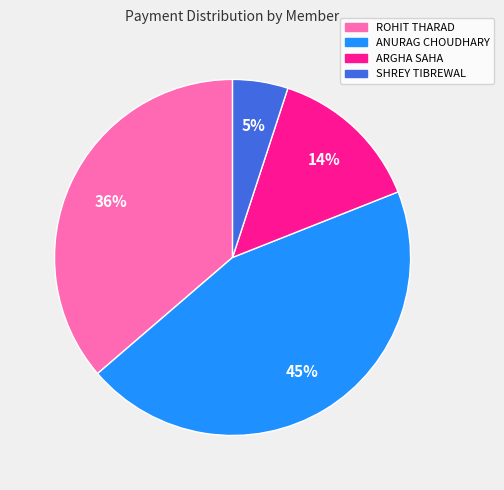

Does SHREY TIBREWAL represent more than half of the total?

No